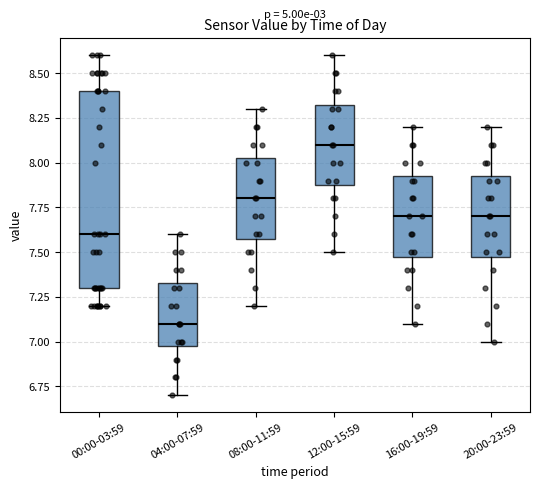

Reading left to right, read every box against the y-axis: the position of its median line, the range the box covers, and the ends of its whiskers. The values are not printed on the chart, so give them approximately, as read against the axis.

00:00-03:59: median 7.60, box 7.30 to 8.40, whiskers 7.20 to 8.60
04:00-07:59: median 7.10, box 7.00 to 7.35, whiskers 6.70 to 7.60
08:00-11:59: median 7.80, box 7.60 to 8.05, whiskers 7.20 to 8.30
12:00-15:59: median 8.10, box 7.90 to 8.35, whiskers 7.50 to 8.60
16:00-19:59: median 7.70, box 7.50 to 7.95, whiskers 7.10 to 8.20
20:00-23:59: median 7.70, box 7.50 to 7.95, whiskers 7.00 to 8.20